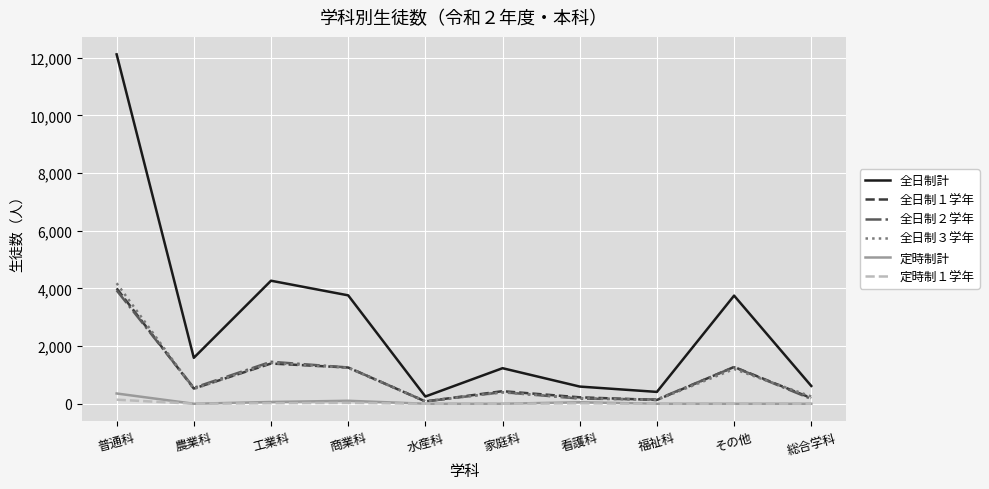

True or false: 定時制計 and 全日制計 intersect in this chart.

False